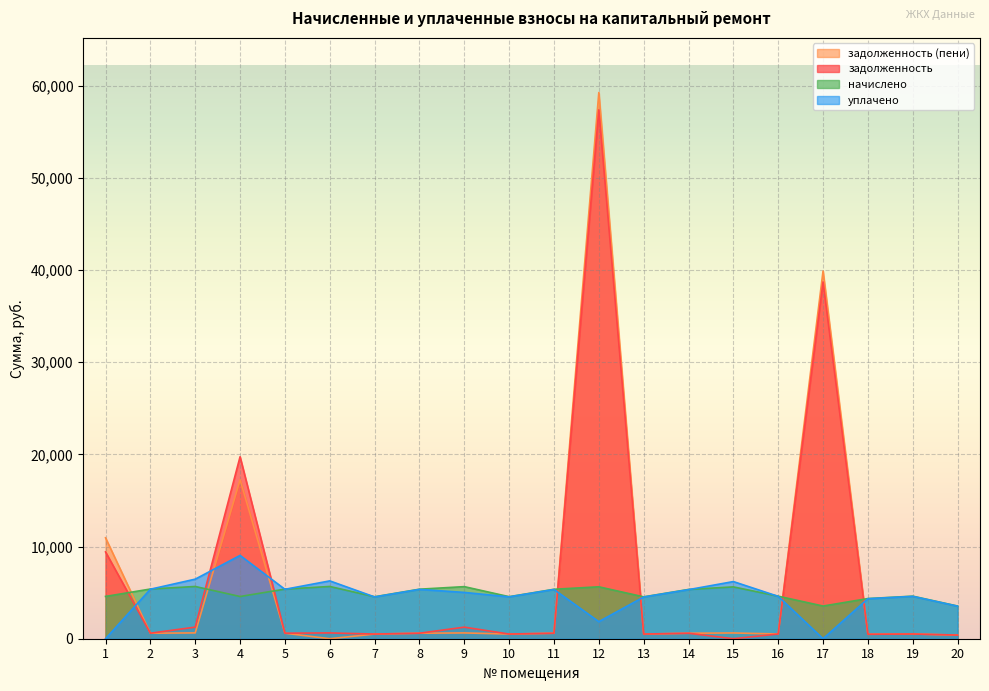

How many lines are shown in the chart?

4